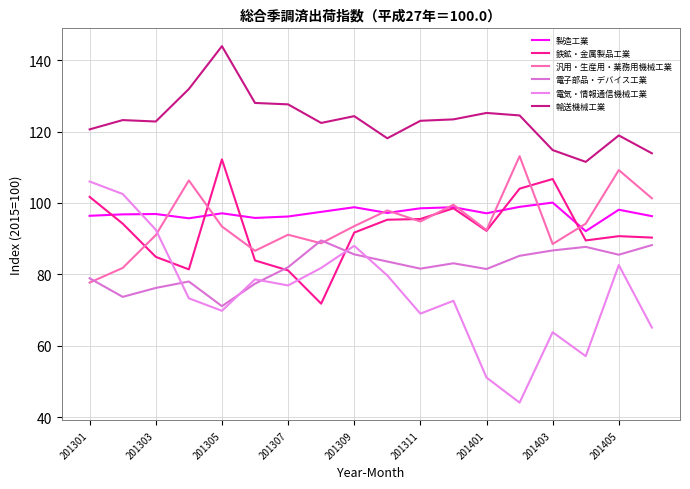

Is this an area chart (filled region under the line)?

No